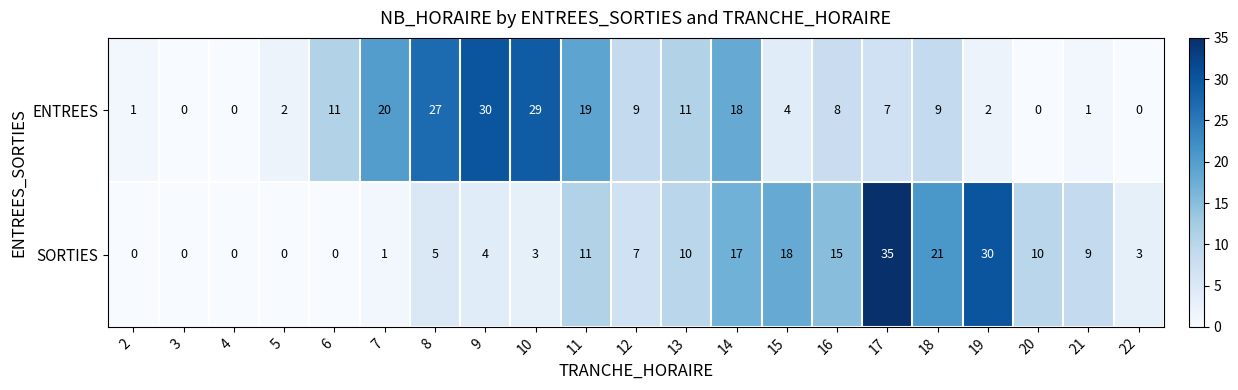

At how many categories does at least one series exceed 26?

5